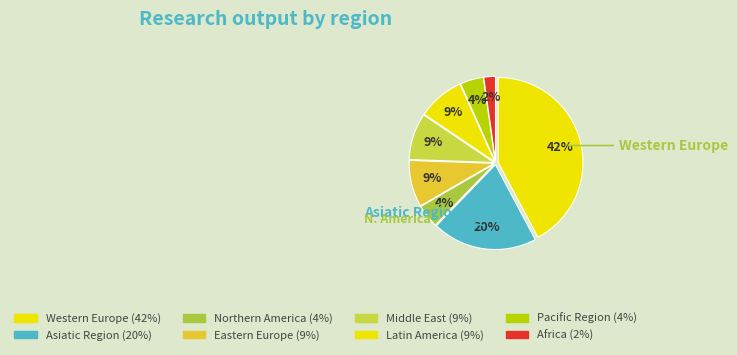

How many segments does this pie chart have?

8